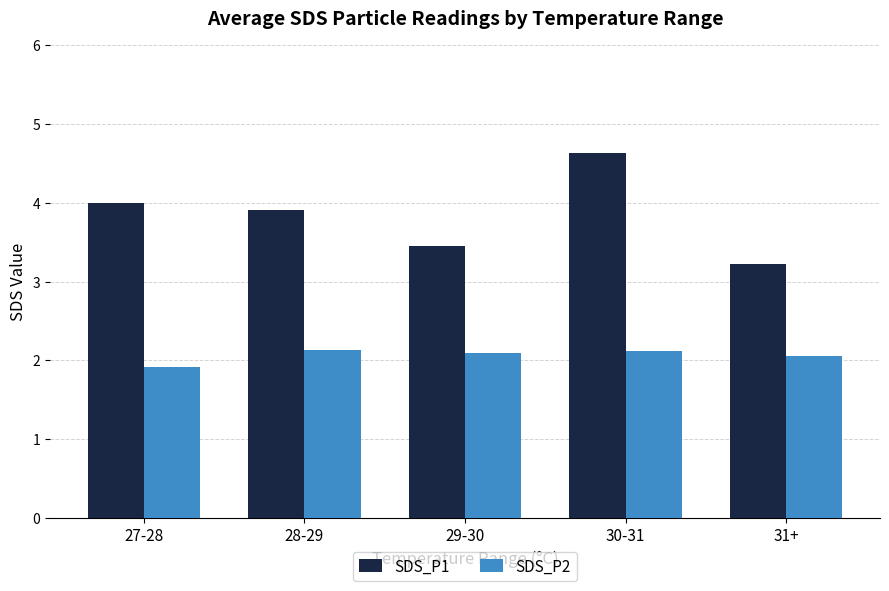

At which category is the sum across all series the highest?

30-31